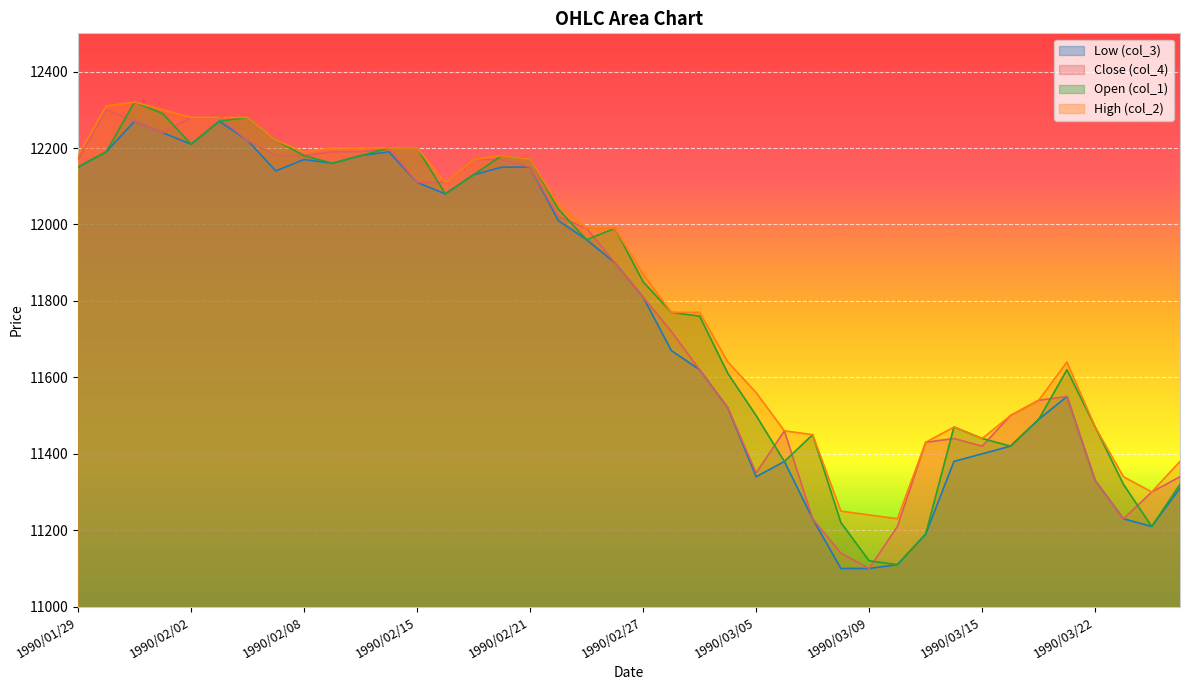

True or false: Close (col_4) and High (col_2) intersect in this chart.

False